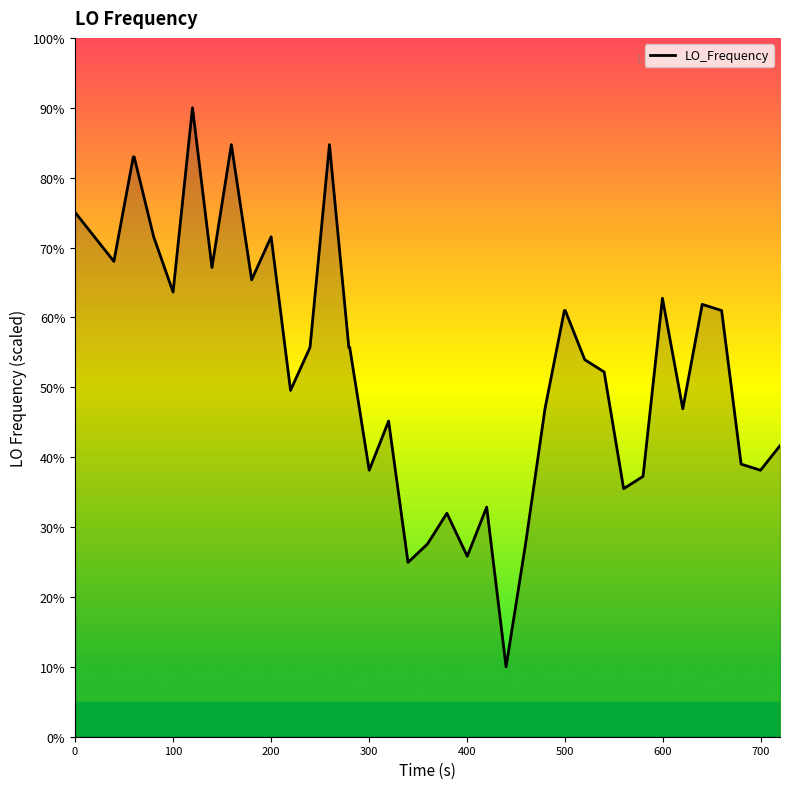

What is the smallest value displayed?

10.0